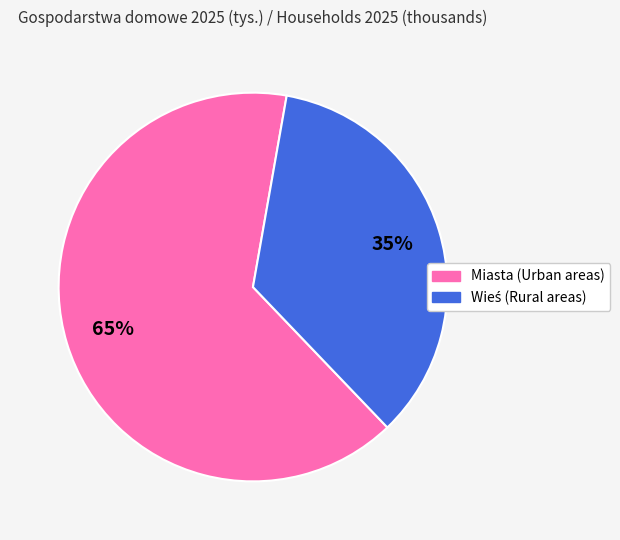

To the nearest percent, what is the difference between the largest and smallest slice percentages?

30%